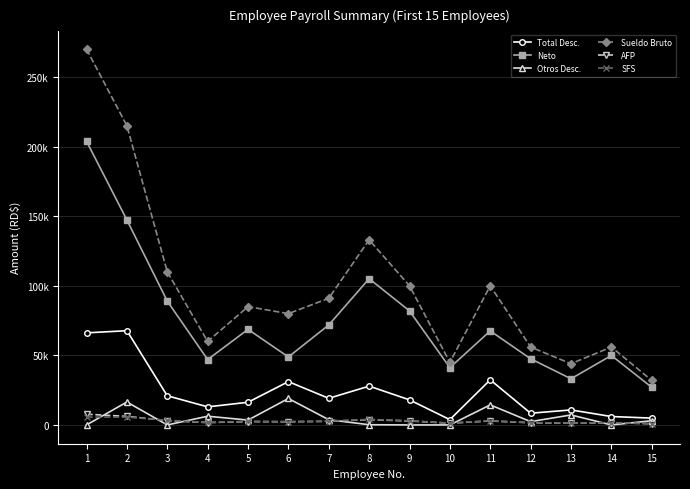

At 14, list the series in order from smallest to largest.

Otros Desc., AFP, SFS, Total Desc., Neto, Sueldo Bruto